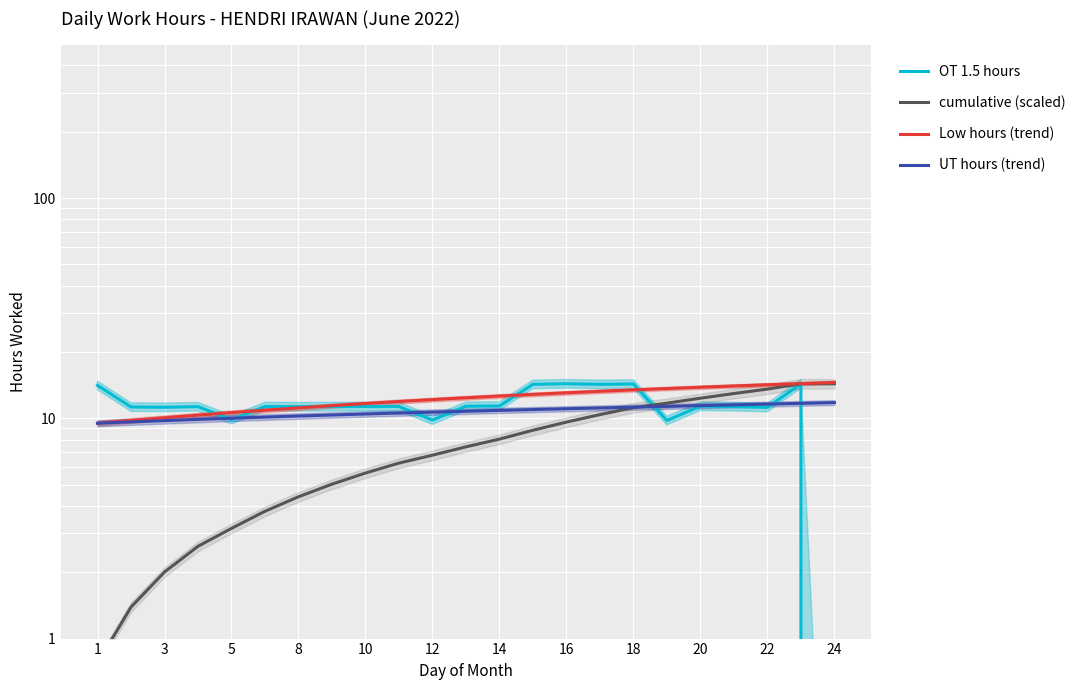

Reading left to right, what are all the values shown in this chart?

OT 1.5 hours: 14.1	11.3	11.2	11.3	9.9	11.3	11.3	11.3	11.3	11.3	9.8	11.3	11.4	14.3	14.4	14.3	14.3	9.8	11.4	11.3	11.2	14.3	0.0
cumulative (scaled): 0.8	1.4	2.0	2.6	3.2	3.8	4.4	5.0	5.6	6.3	6.8	7.4	8.0	8.8	9.6	10.4	11.2	11.7	12.3	13.0	13.6	14.4	14.4
Low hours (trend): 9.5	9.8	10.1	10.3	10.6	10.9	11.2	11.4	11.7	11.9	12.2	12.4	12.6	12.8	13.1	13.3	13.5	13.7	13.8	14.0	14.2	14.4	14.6
UT hours (trend): 9.5	9.6	9.8	9.9	10.0	10.1	10.2	10.4	10.5	10.6	10.7	10.8	10.9	11.0	11.1	11.1	11.2	11.3	11.4	11.5	11.6	11.7	11.8